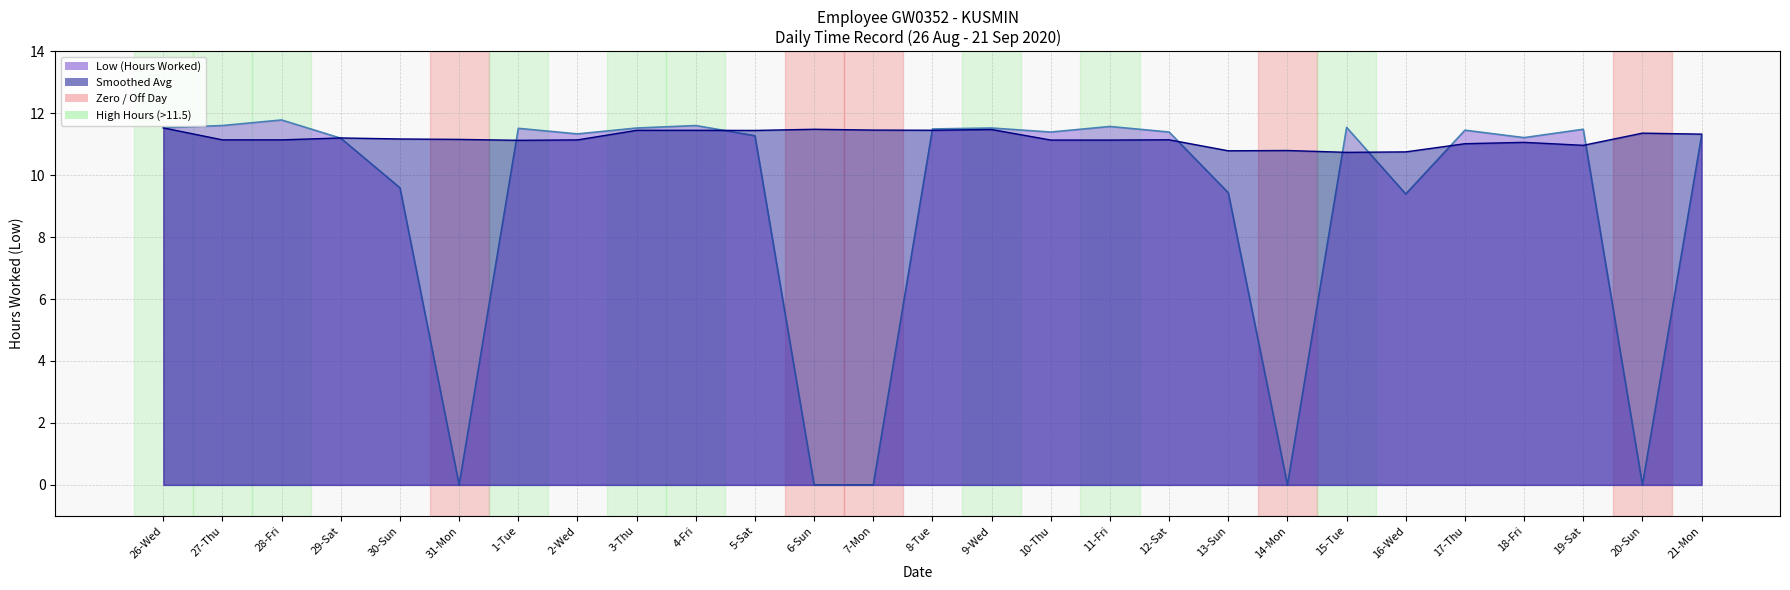

What is the label of the 24th point from the left?

18-Fri